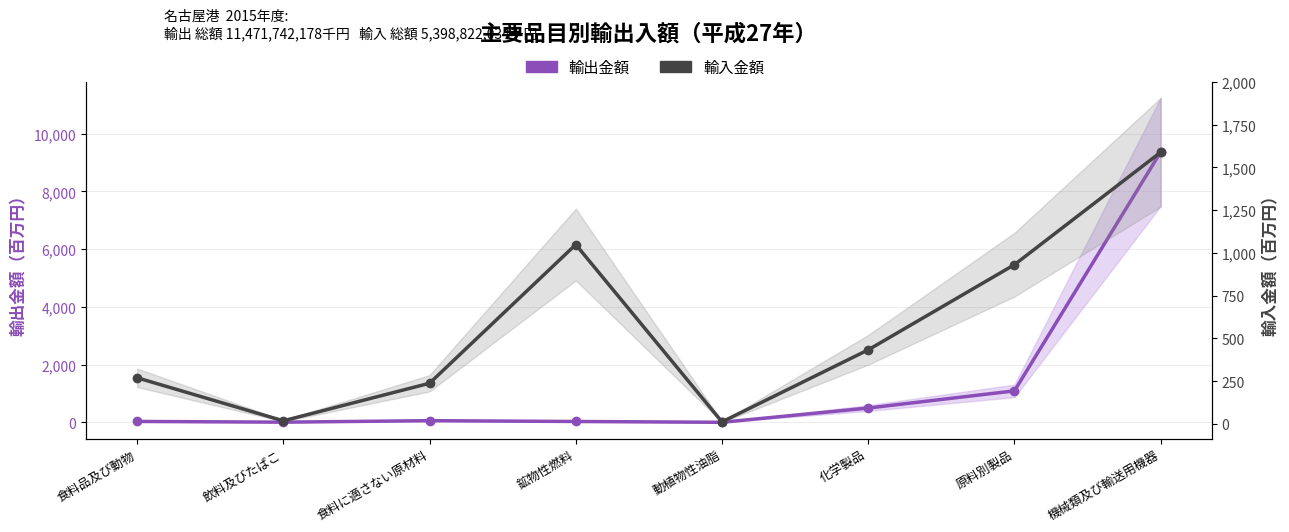

True or false: 輸入金額（百万円） has more than 2 interior local peaks.

False